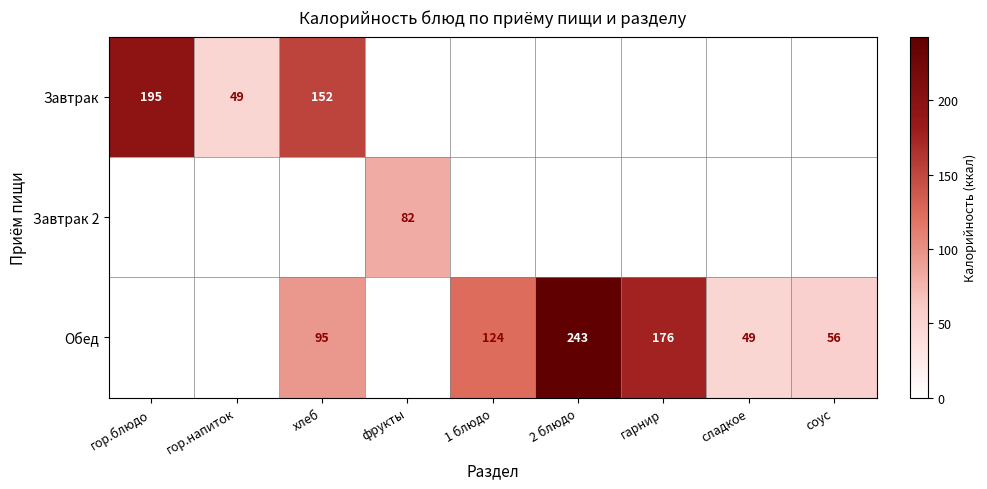

The Обед series shows 36 at хлеб. True or false?

False